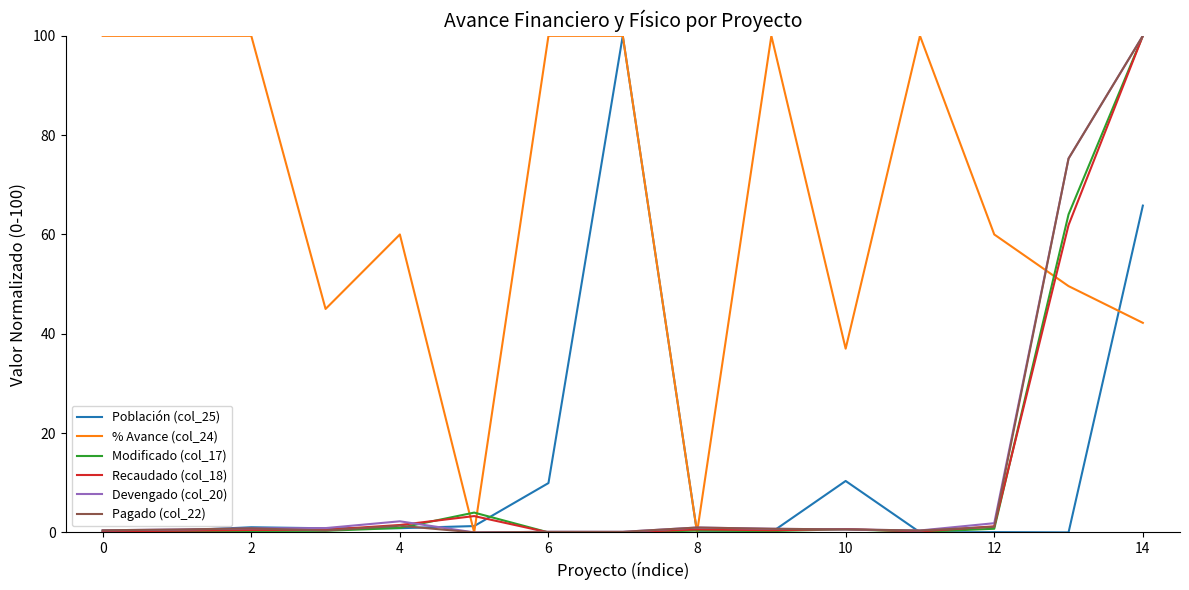

Which series has the largest total across all categories?

% Avance (col_24)